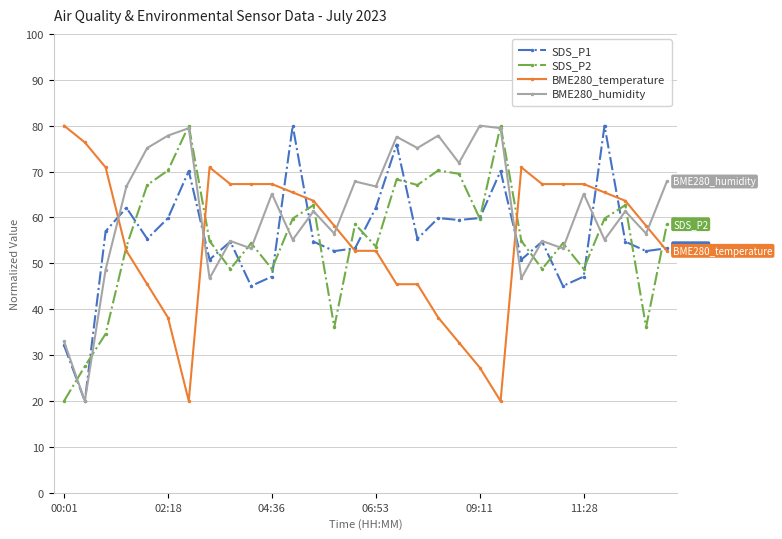

What is the minimum value for BME280_humidity?

20.0